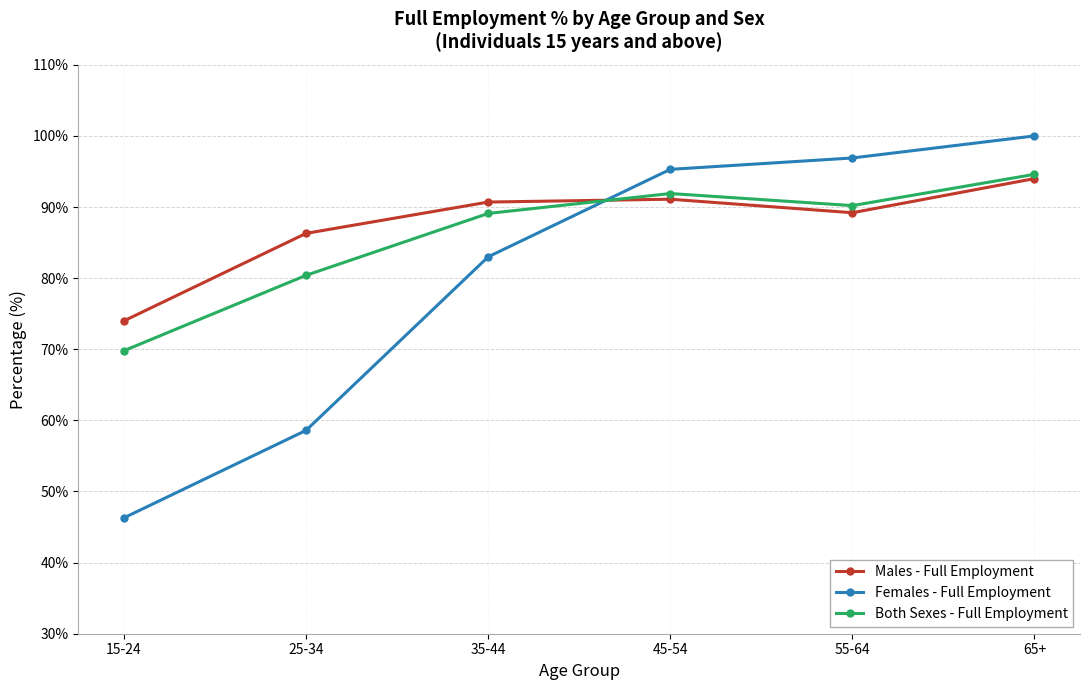

How many data points does each series have?

6